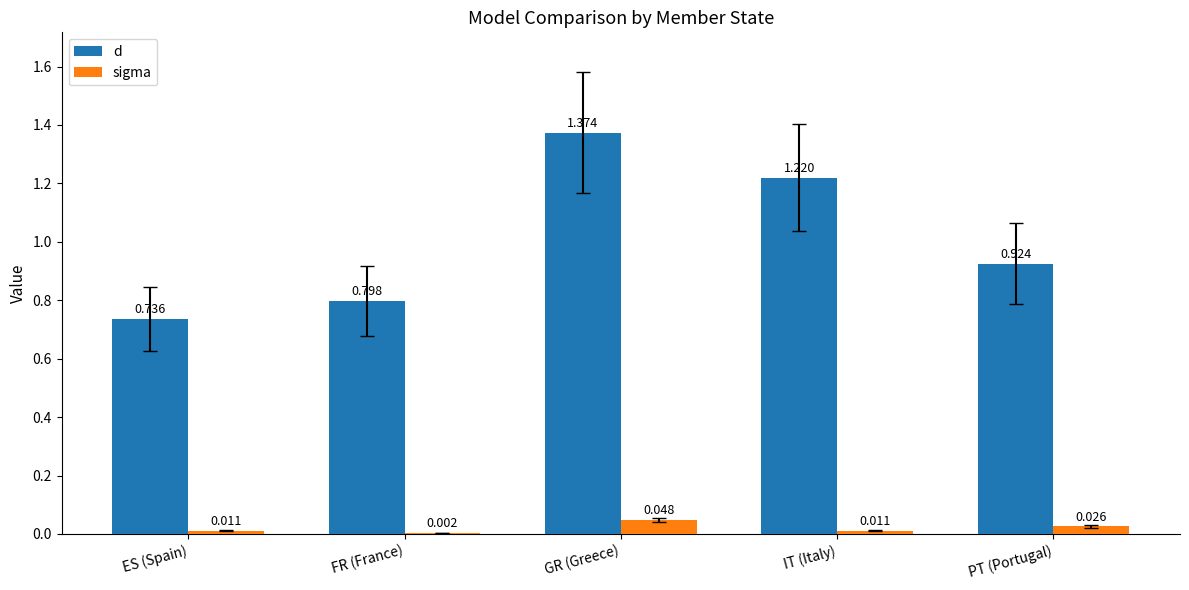

How many groups of bars are there?

5